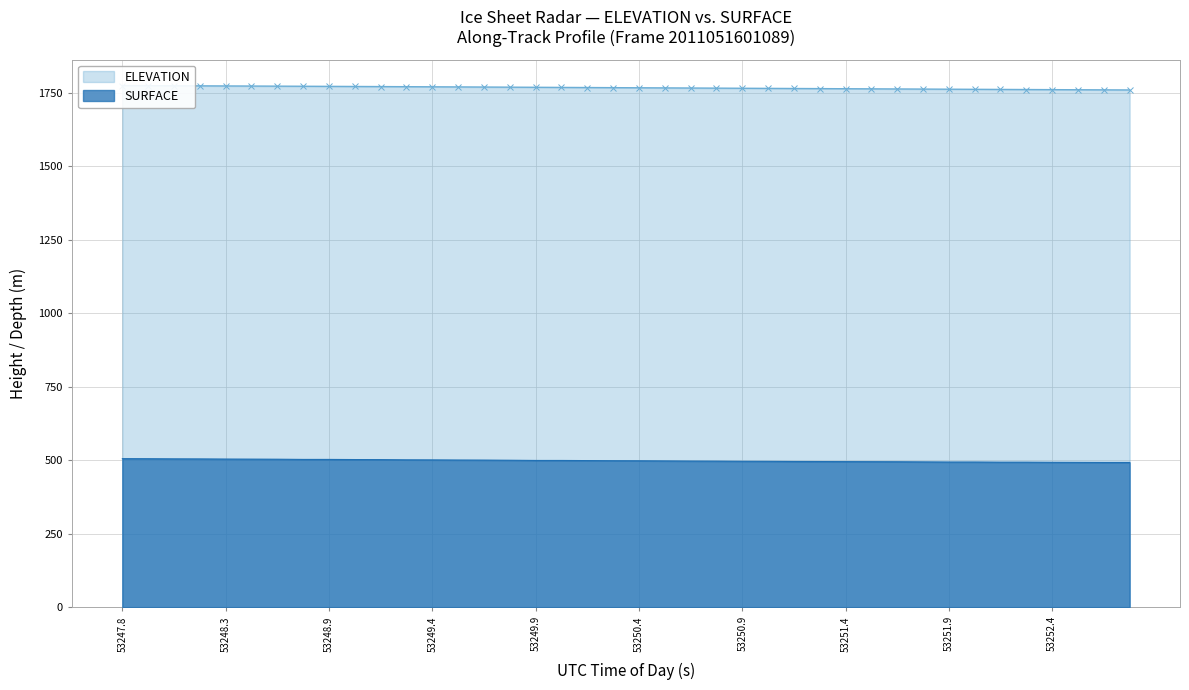

True or false: SURFACE and ELEVATION cross at least once.

False